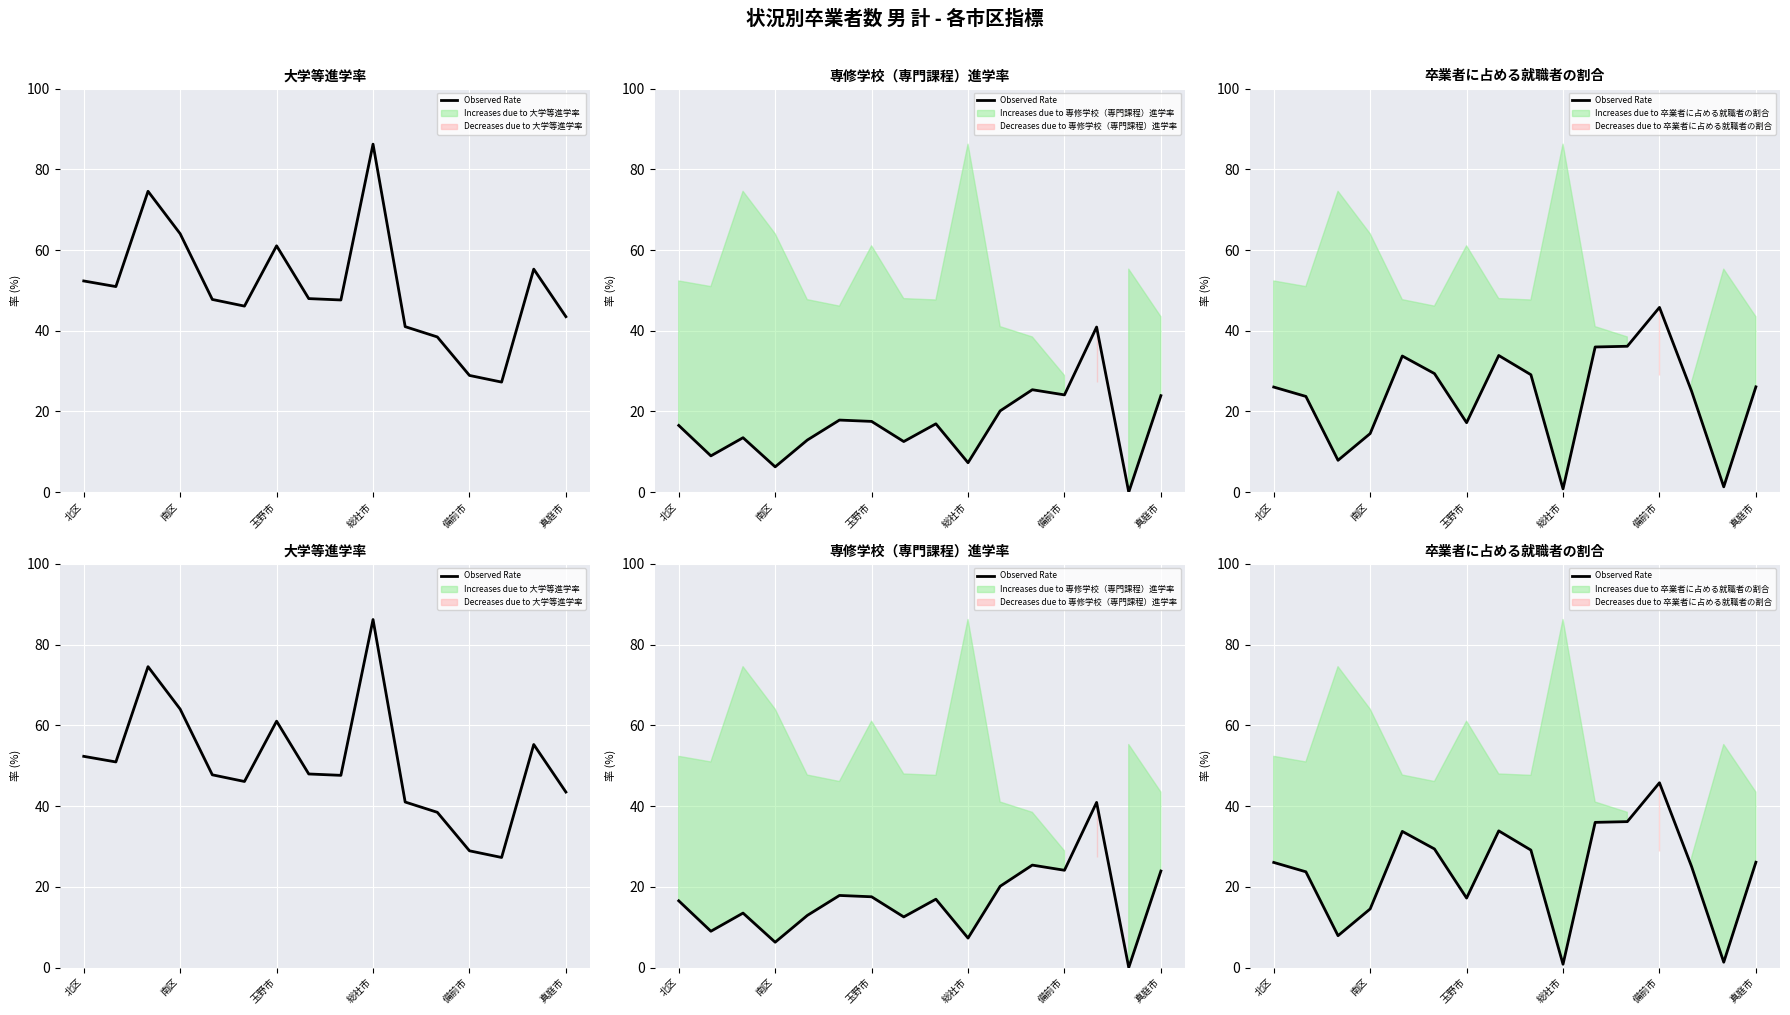

Reading right to left, transcribe all the data shown in this chart.

26.1	1.3	25.0	45.8	36.1	36.0	0.8	29.1	33.9	17.2	29.4	33.7	14.5	7.9	23.7	26.0